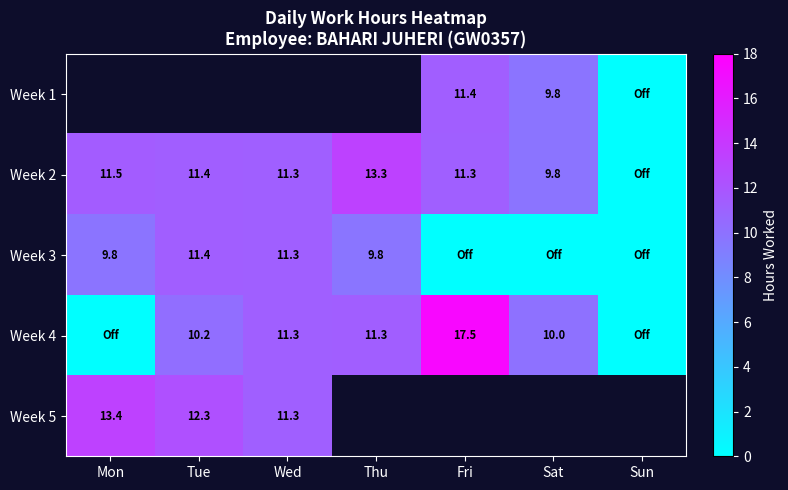

What is the difference between the maximum and minimum values in the Week 3 series?

11.4